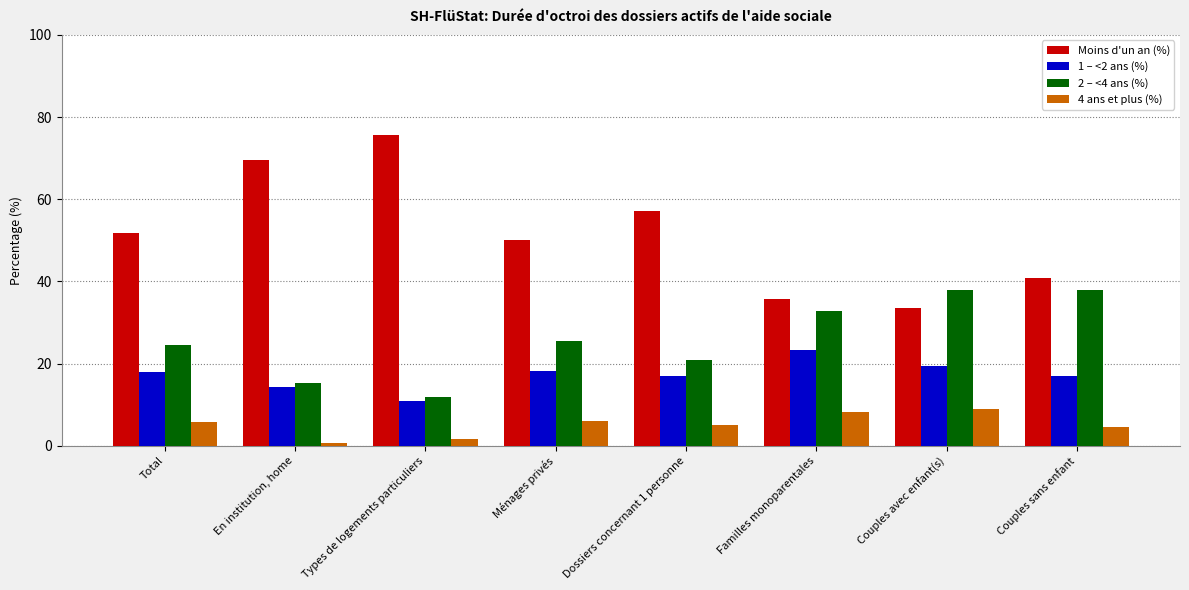

The value of 1 – <2 ans (%) at Couples sans enfant is 16.9. True or false?

True